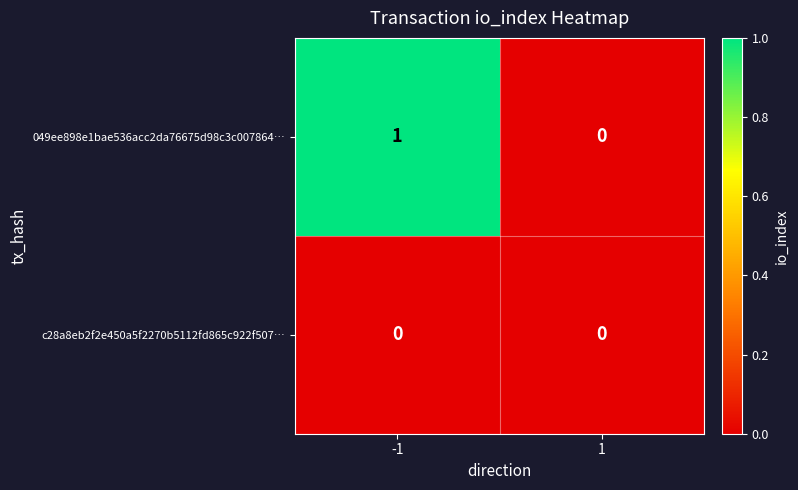

List the series in order of their peak value, highest first.

049ee898e1bae536acc2da76675d98c3c007864…, c28a8eb2f2e450a5f2270b5112fd865c922f507…